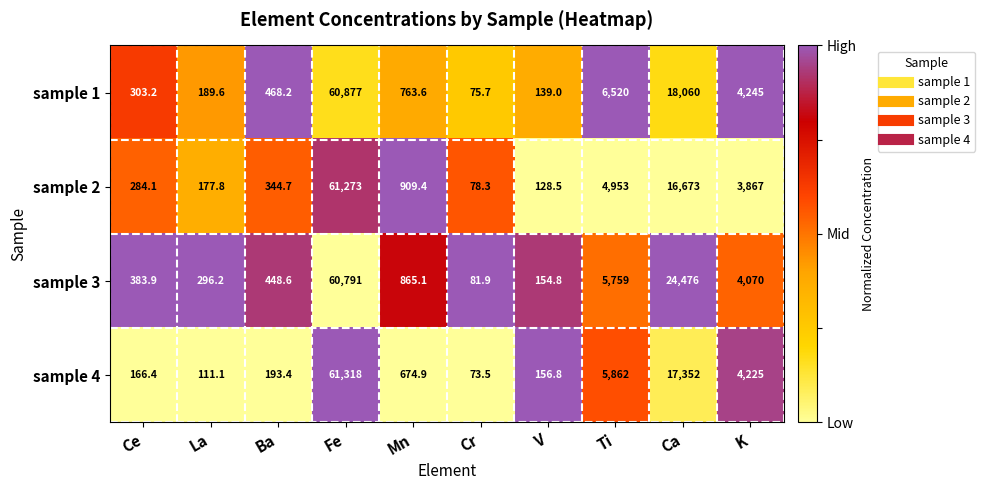

Where is sample 3 nearest to the value 30436?

Ca